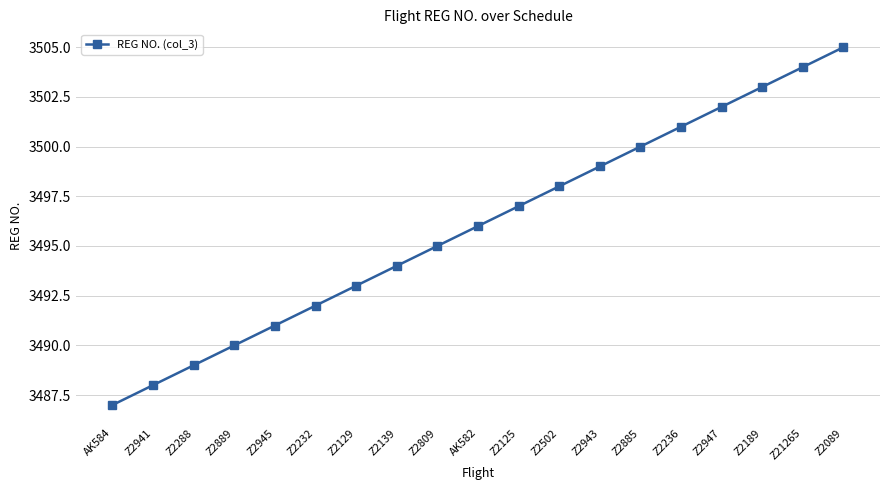

Reading right to left, transcribe all the data shown in this chart.

Z2089=3505	Z21265=3504	Z2189=3503	Z2947=3502	Z2236=3501	Z2885=3500	Z2943=3499	Z2502=3498	Z2125=3497	AK582=3496	Z2809=3495	Z2139=3494	Z2129=3493	Z2232=3492	Z2945=3491	Z2889=3490	Z2288=3489	Z2941=3488	AK584=3487